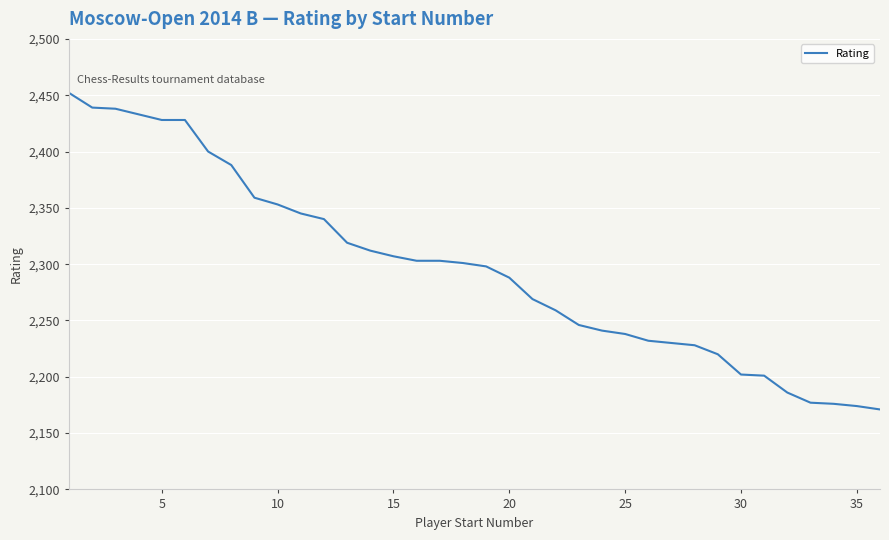

What is the difference between the maximum and minimum values?

281